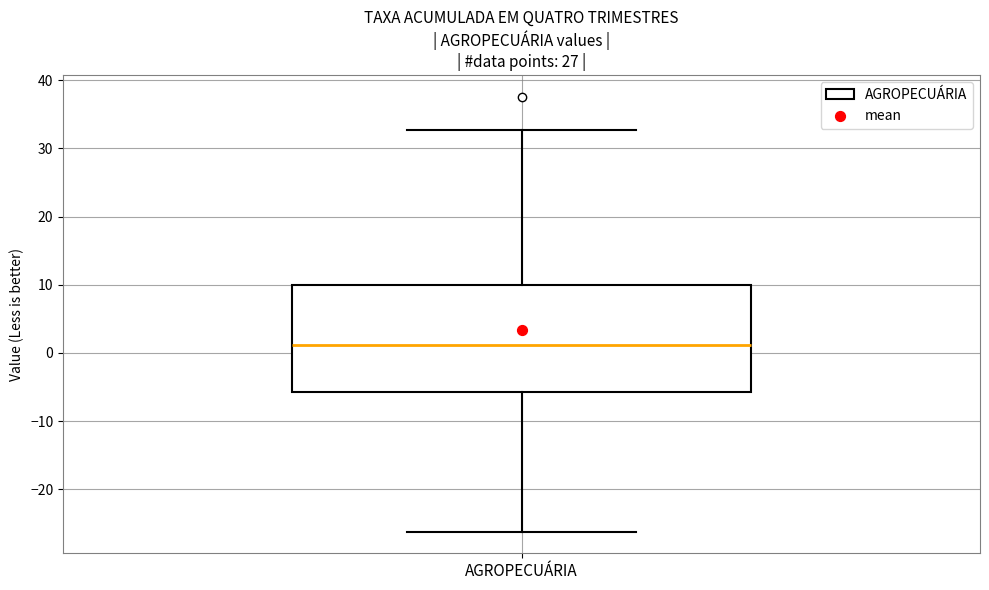

Transcribe this box plot: give where the median line is, the range the box spans, and where the two whiskers end, as read against the y-axis. The values are not printed on the chart, so give them approximately, as read against the axis.

median 1, box -6 to 10, whiskers -26 to 33